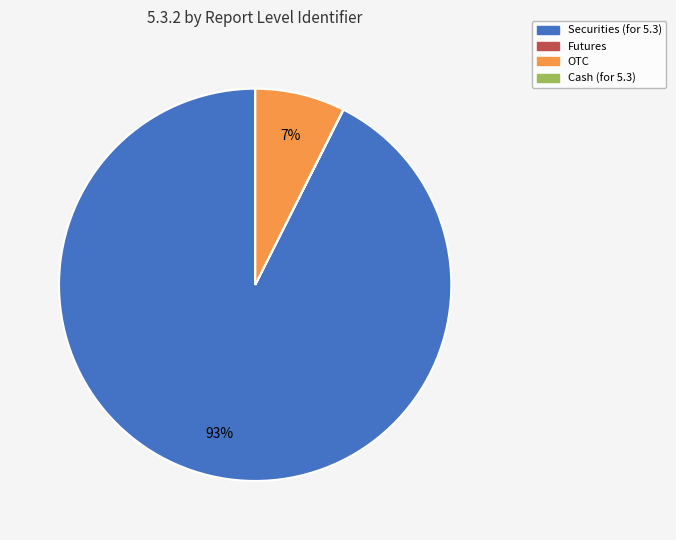

To the nearest percent, what percentage of the pie is Securities (for 5.3)?

93%